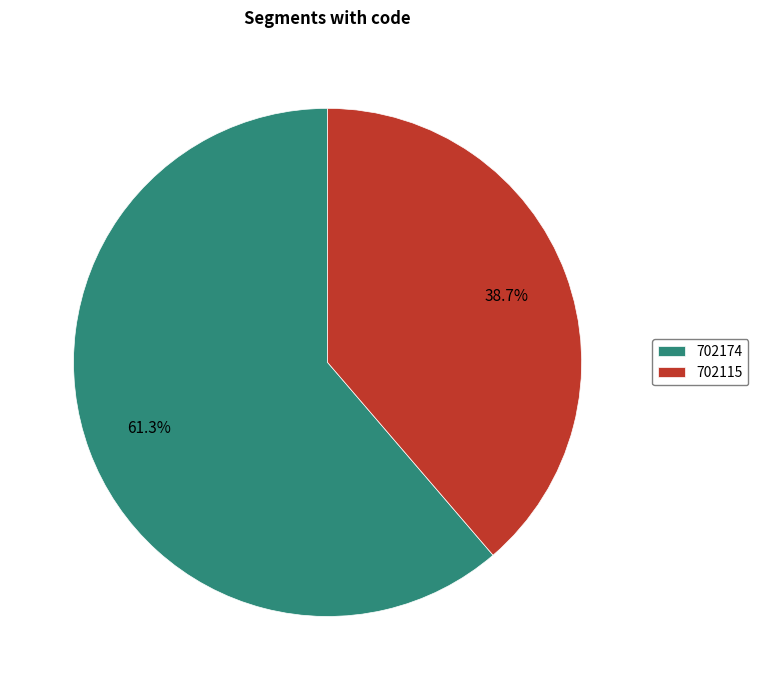

The 702174 slice represents 47% of the pie. True or false?

False